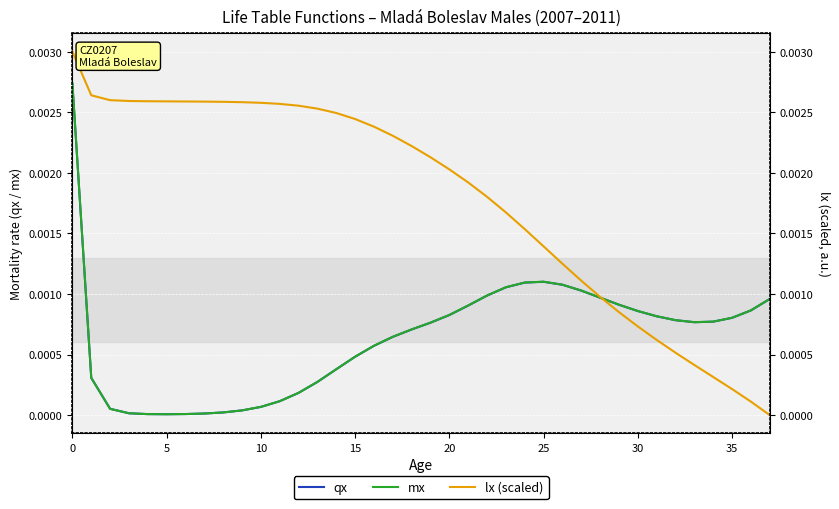

Which category has the lowest value across all series?

37